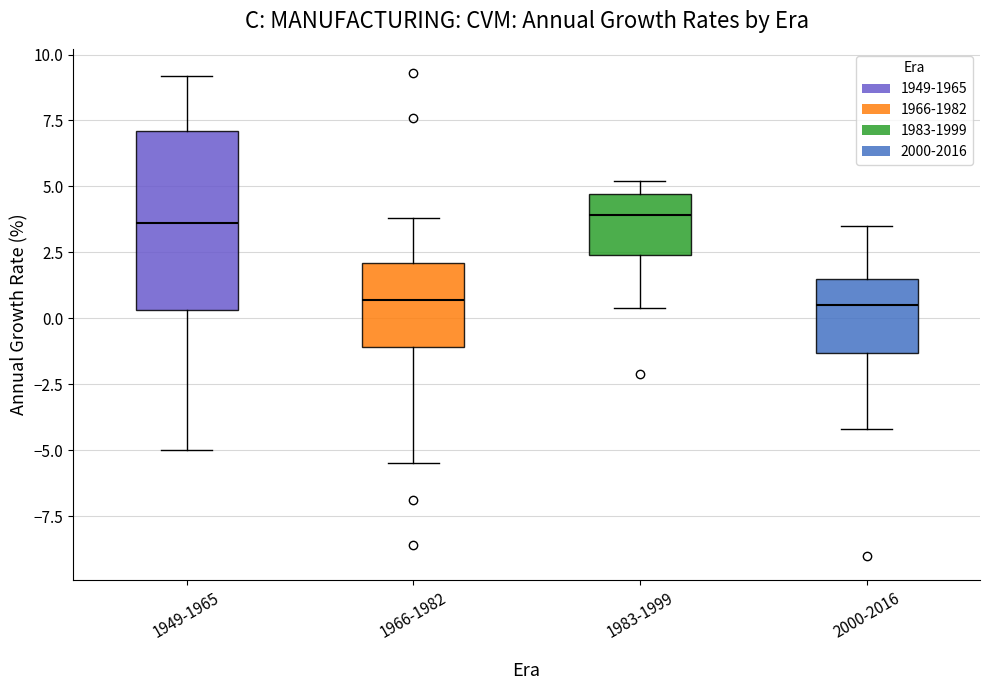

Where does the lower whisker of the box for 1983-1999 end on the y-axis? The values are not printed on the chart, so give them approximately, as read against the axis.

0.5